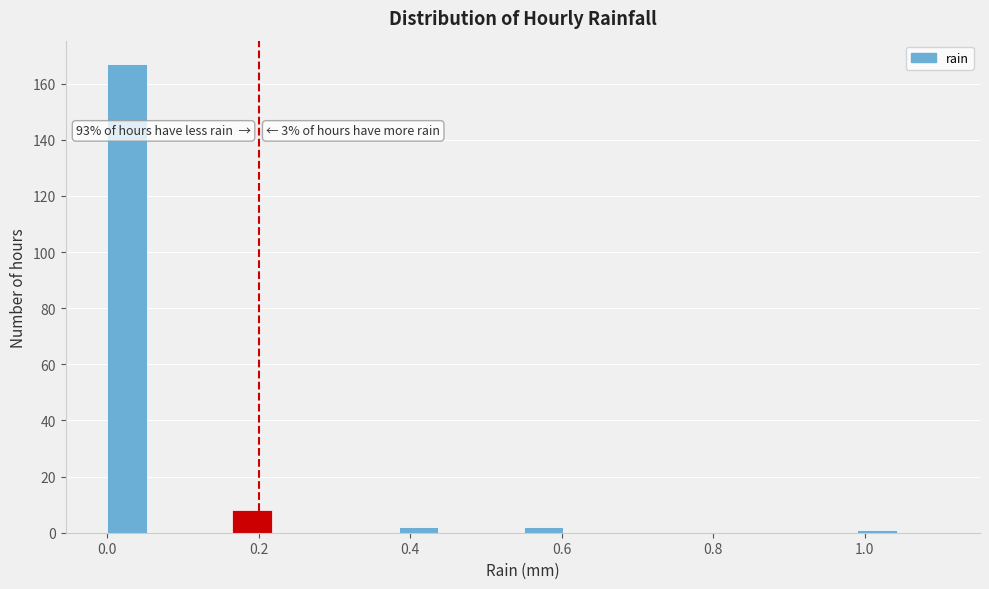

Around what value on the x-axis is the tallest bar? Give the approximate position of its centre, as read against the axis.

0.02